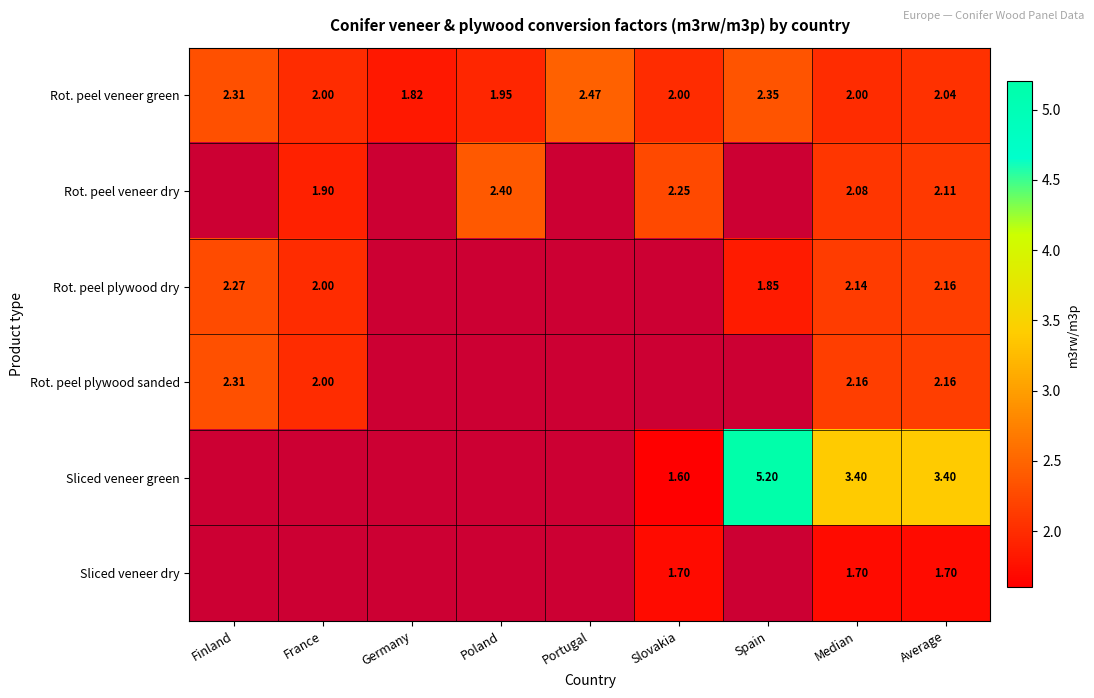

Is the value of Rot. peel plywood sanded at Median greater than the value of Rot. peel plywood dry at Median?

Yes